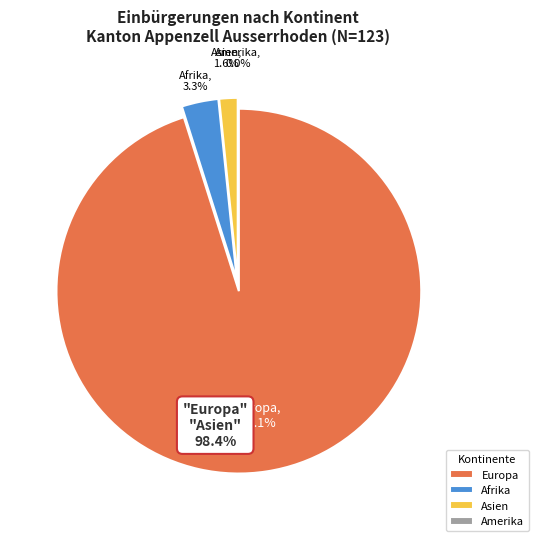

To the nearest percent, what is the average slice percentage?

25%